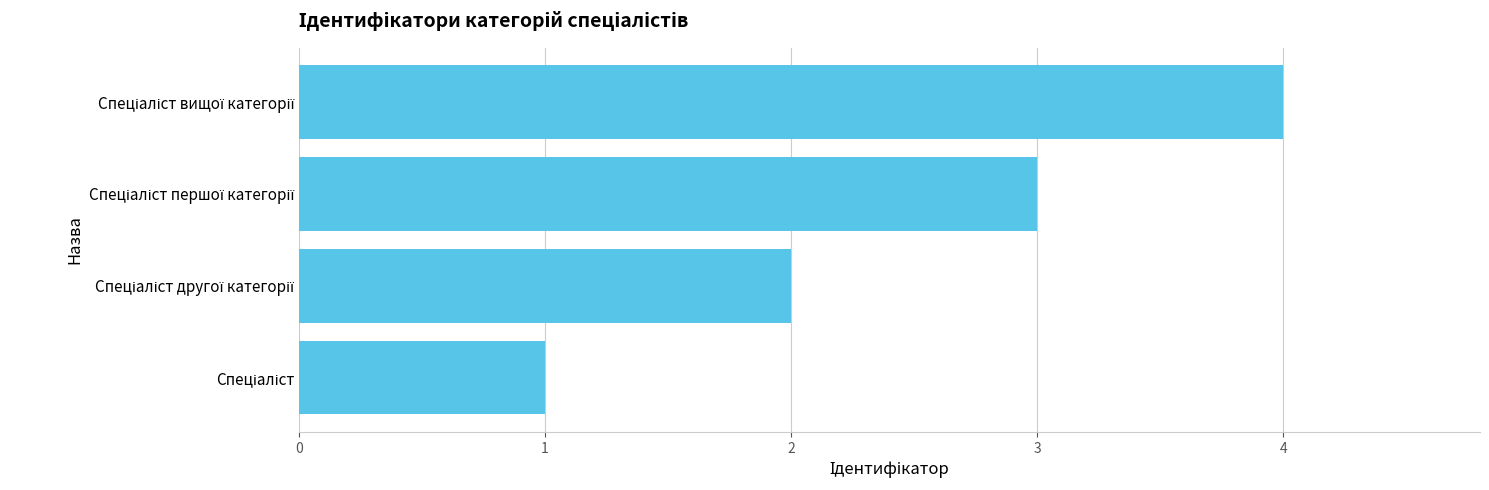

What is the sum of all values?

10